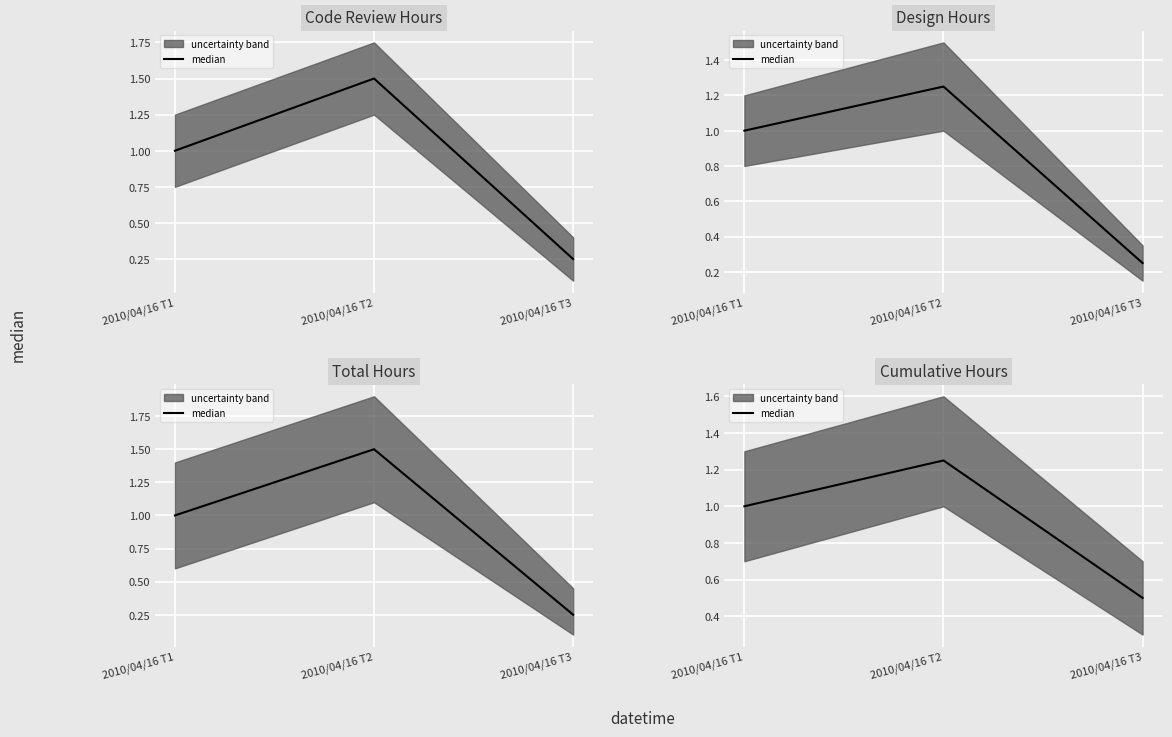

What is the approximate value at 2010/04/16 T1?

1.0